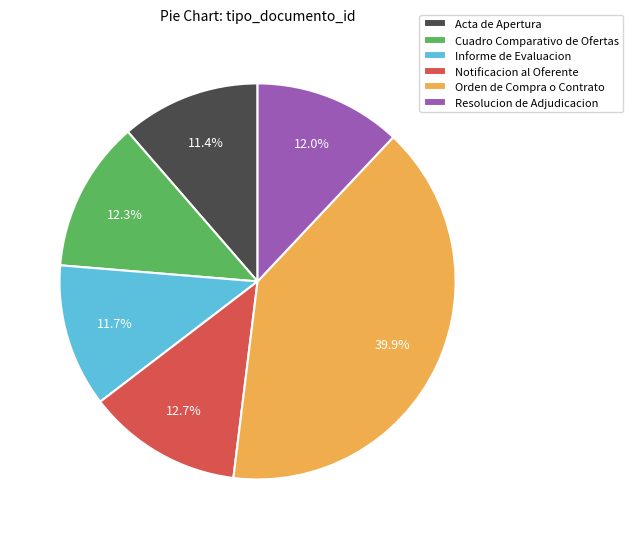

What percentage do Notificacion al Oferente and Cuadro Comparativo de Ofertas together represent?

25.0%